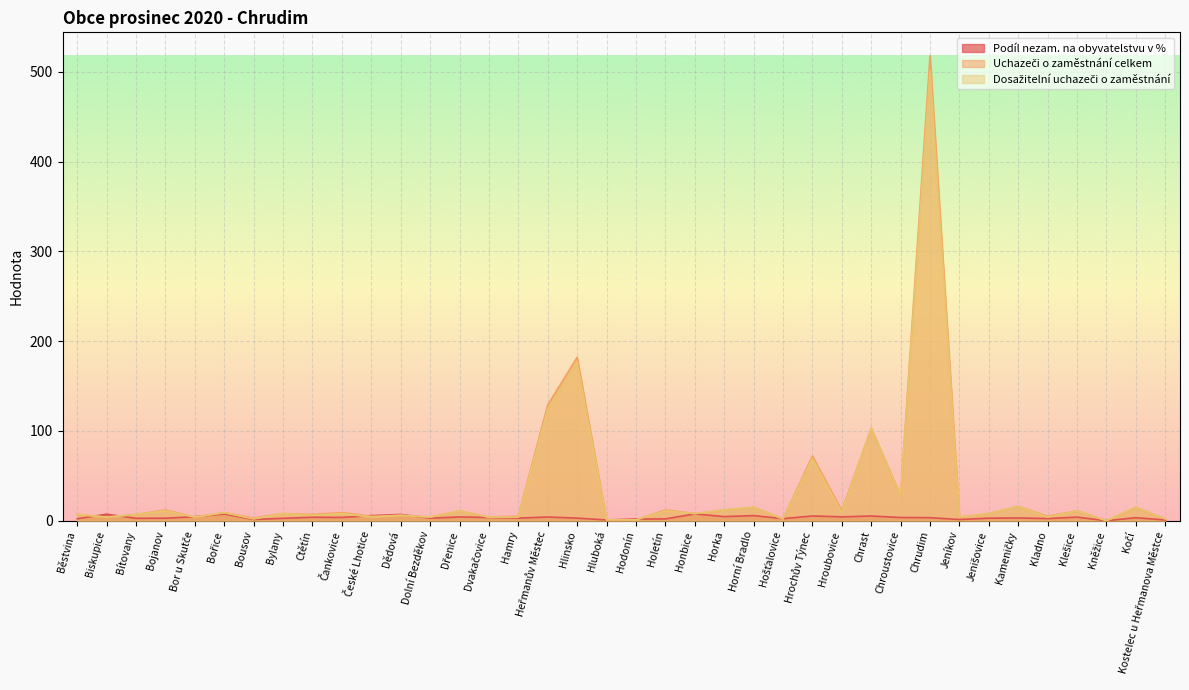

Which series has the widest spread of values?

Uchazeči o zaměstnání celkem